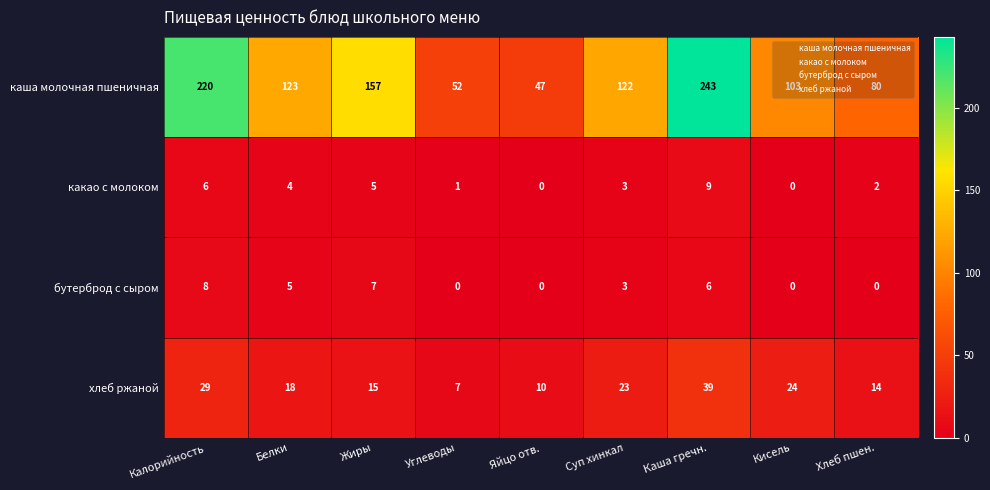

The value of каша молочная пшеничная at Углеводы is 52. True or false?

True